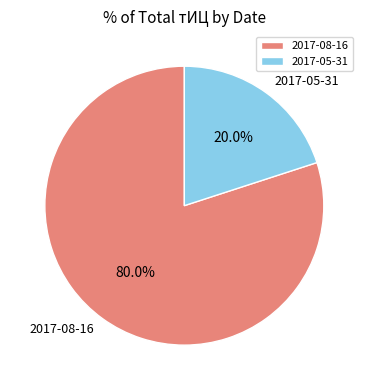

To the nearest percent, what percentage of the pie is 2017-05-31?

20%